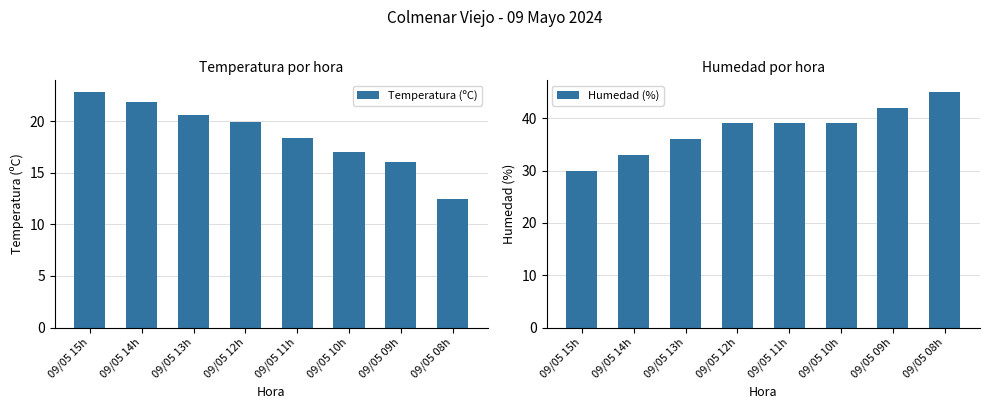

What is the sum of all Humedad (%) values?

303